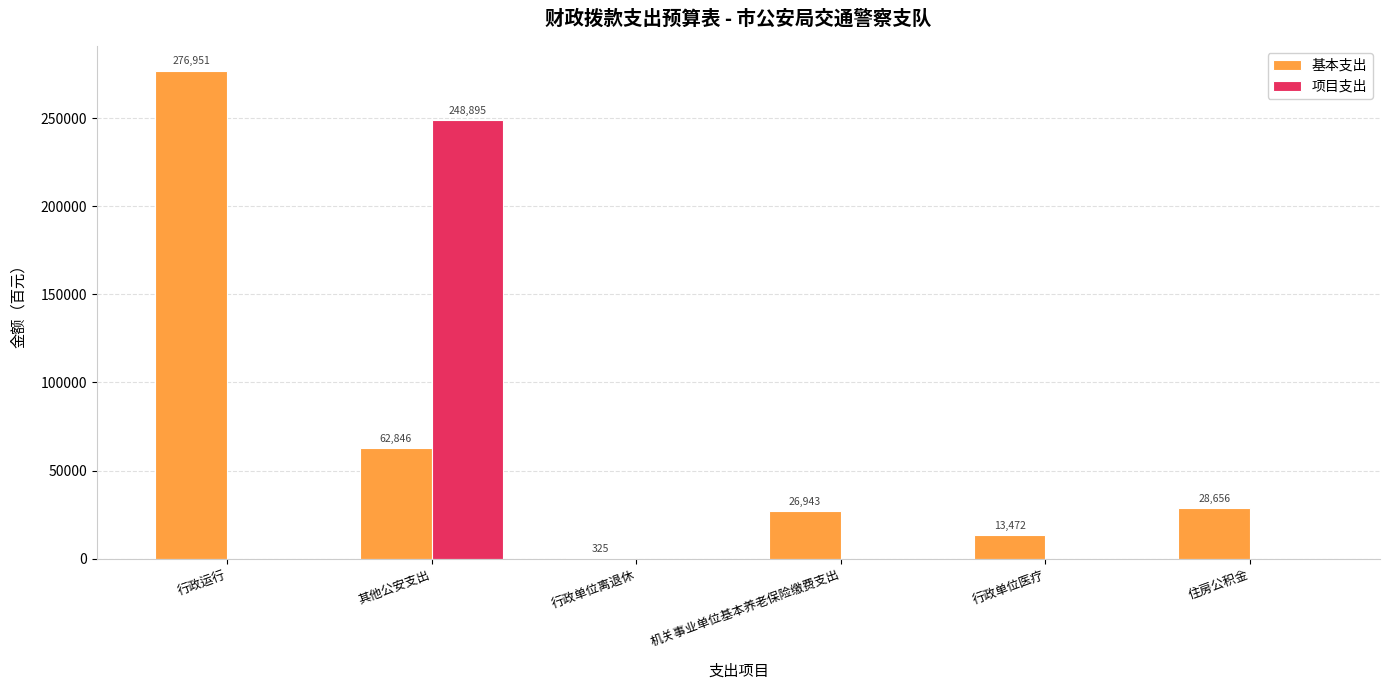

What is the highest value of the 项目支出 series?

248895